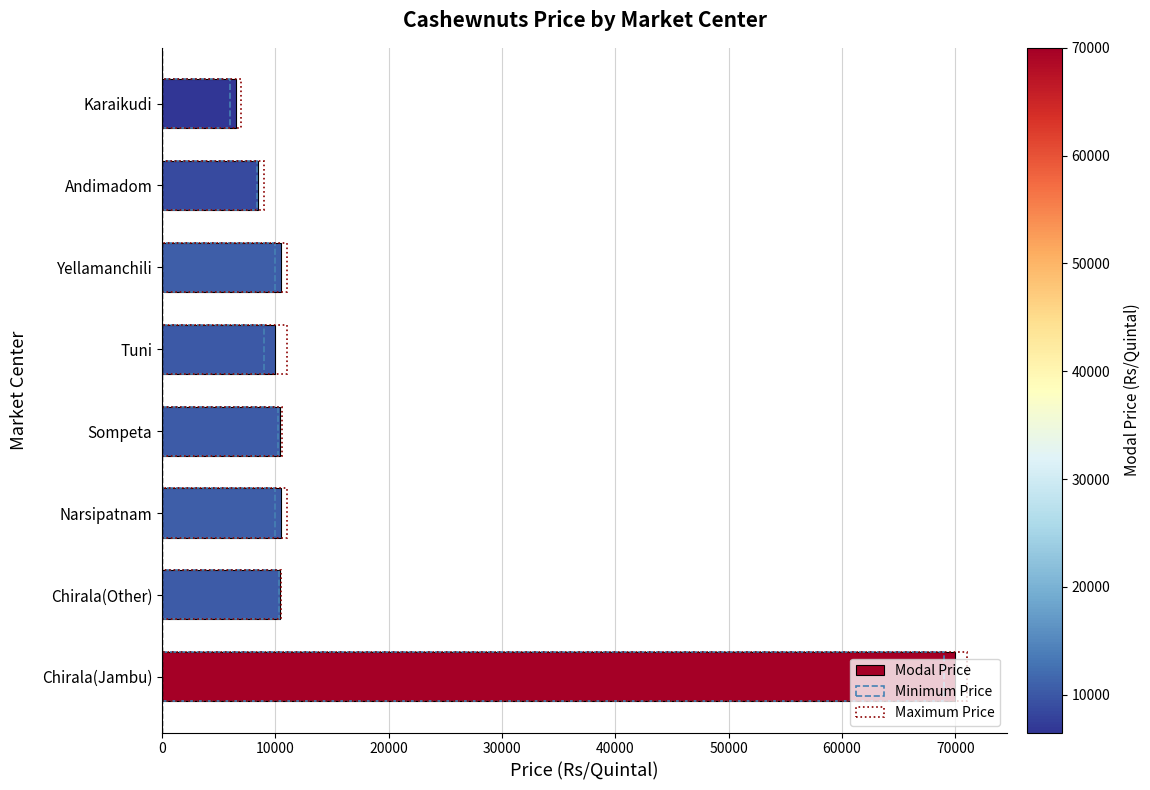

The Minimum Price series shows 3196 at Narsipatnam. True or false?

False